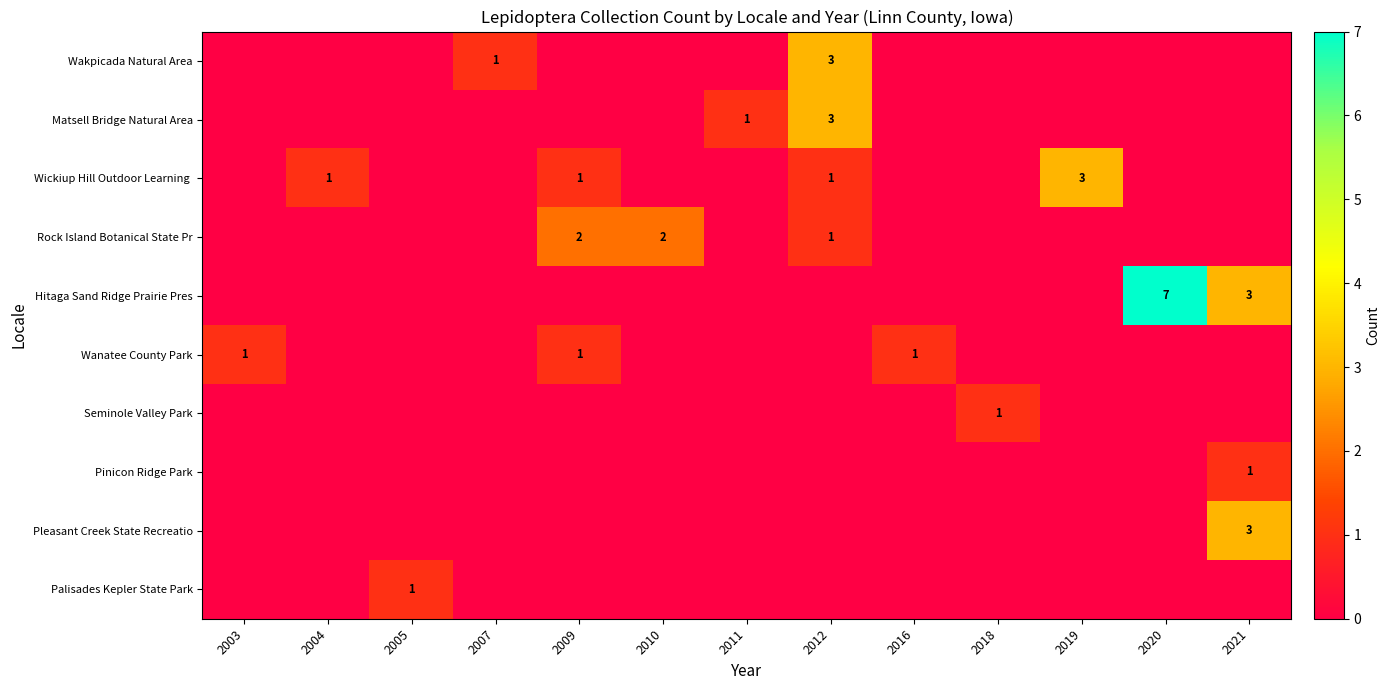

The Seminole Valley Park series shows 0 at 2010. True or false?

True